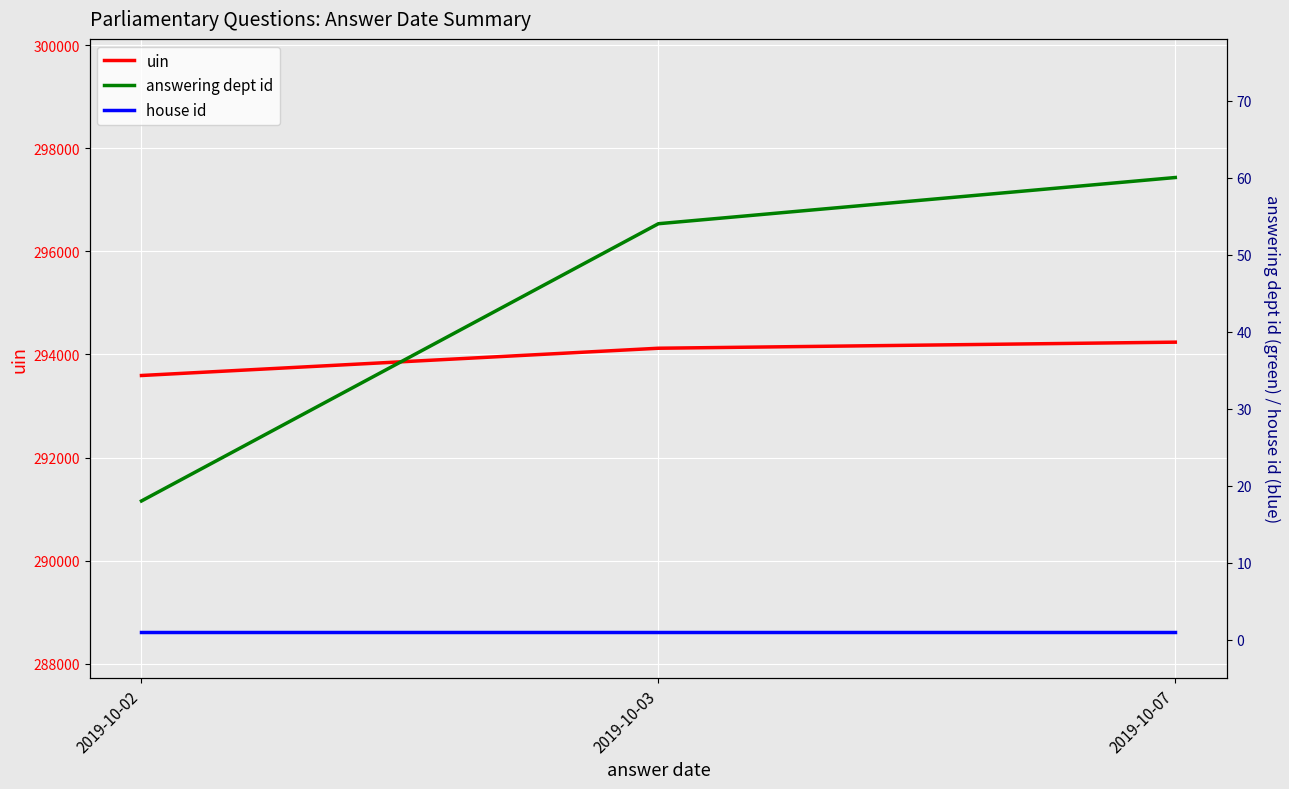

What is the average value of the uin series?

293984